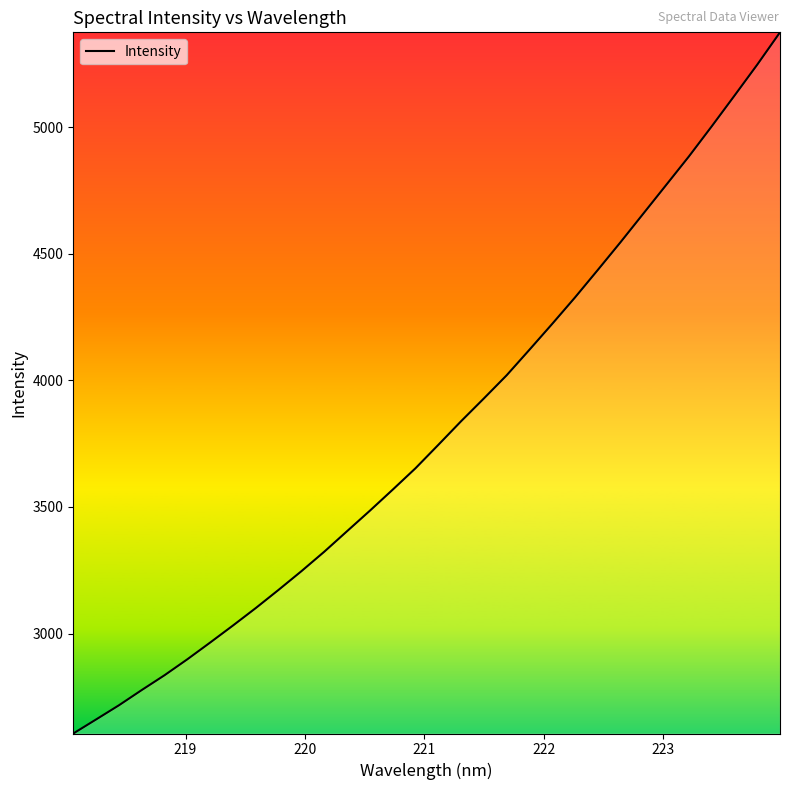

What is the minimum value shown in the chart?

2604.8